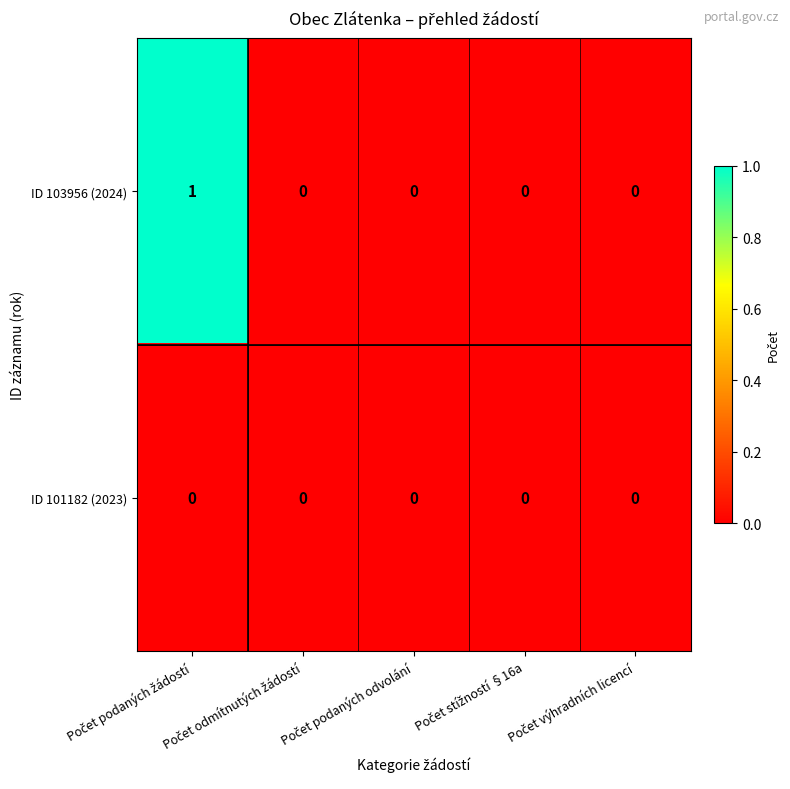

Which series has the largest range (max minus min)?

ID 103956 (2024)